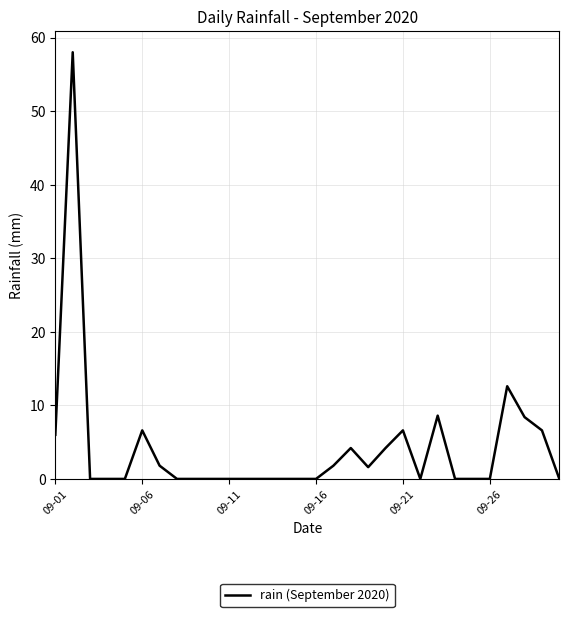

Does the chart have visible grid lines?

Yes